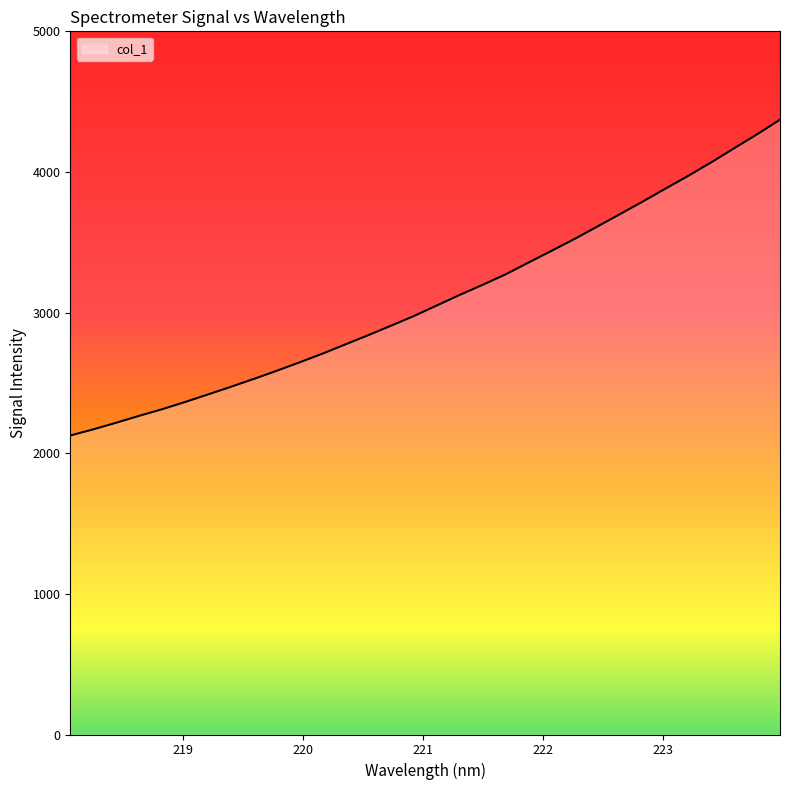

What is the maximum value shown in the chart?

4371.6